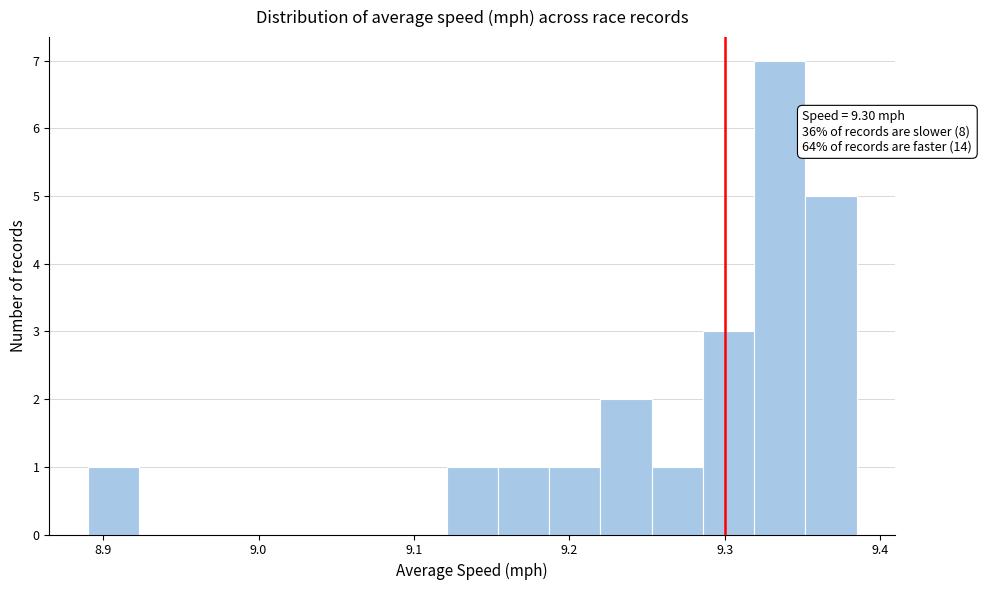

Around what value on the x-axis is the tallest bar? Give the approximate position of its centre, as read against the axis.

9.34